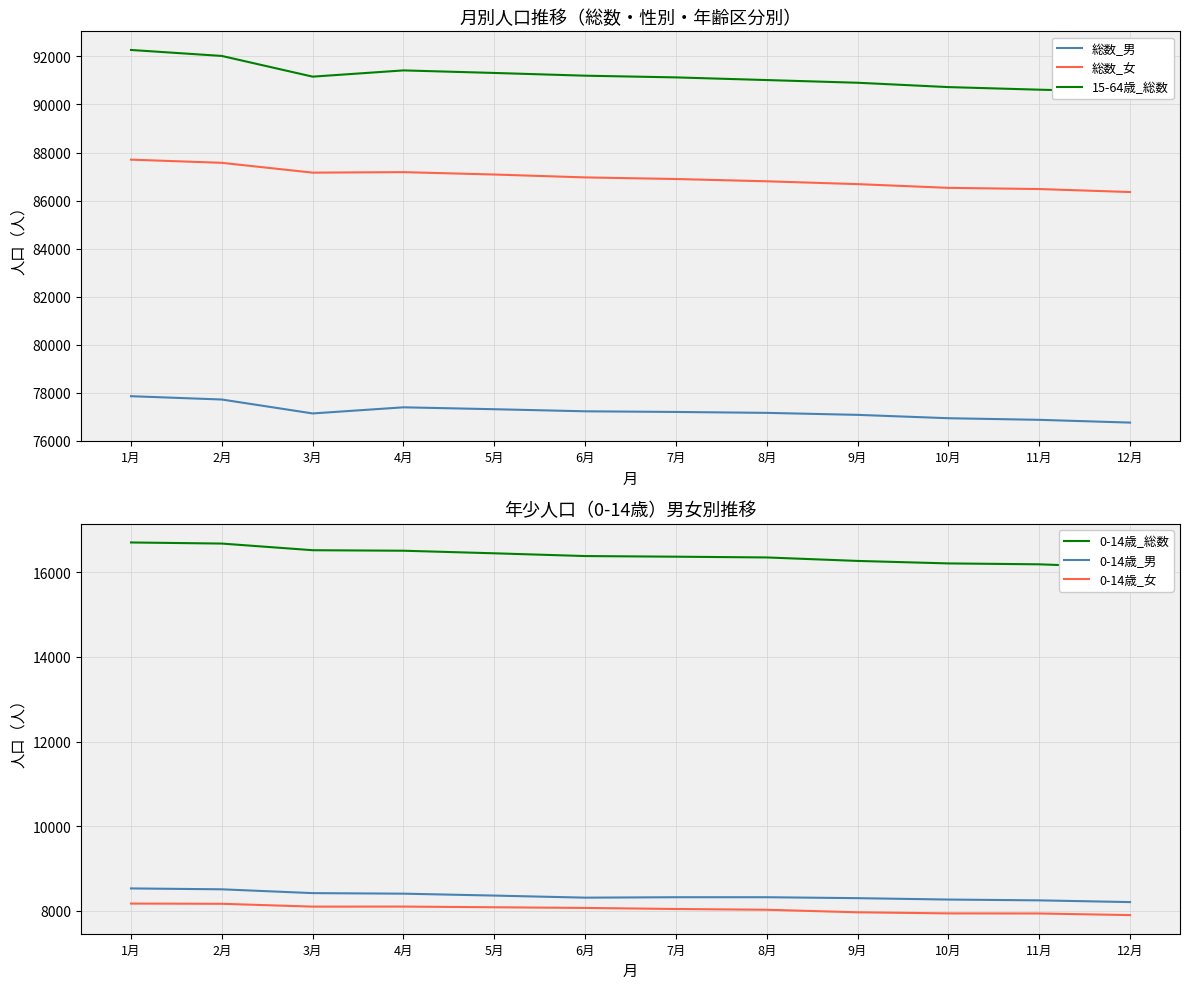

At which label does 15-64歳_総数 reach its minimum?

12月